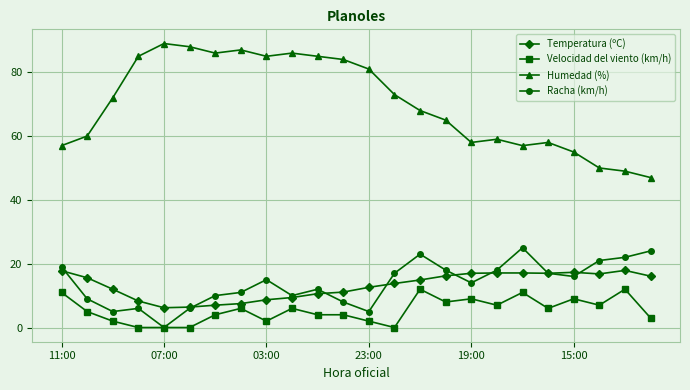

True or false: Humedad (%) and Velocidad del viento (km/h) intersect in this chart.

False